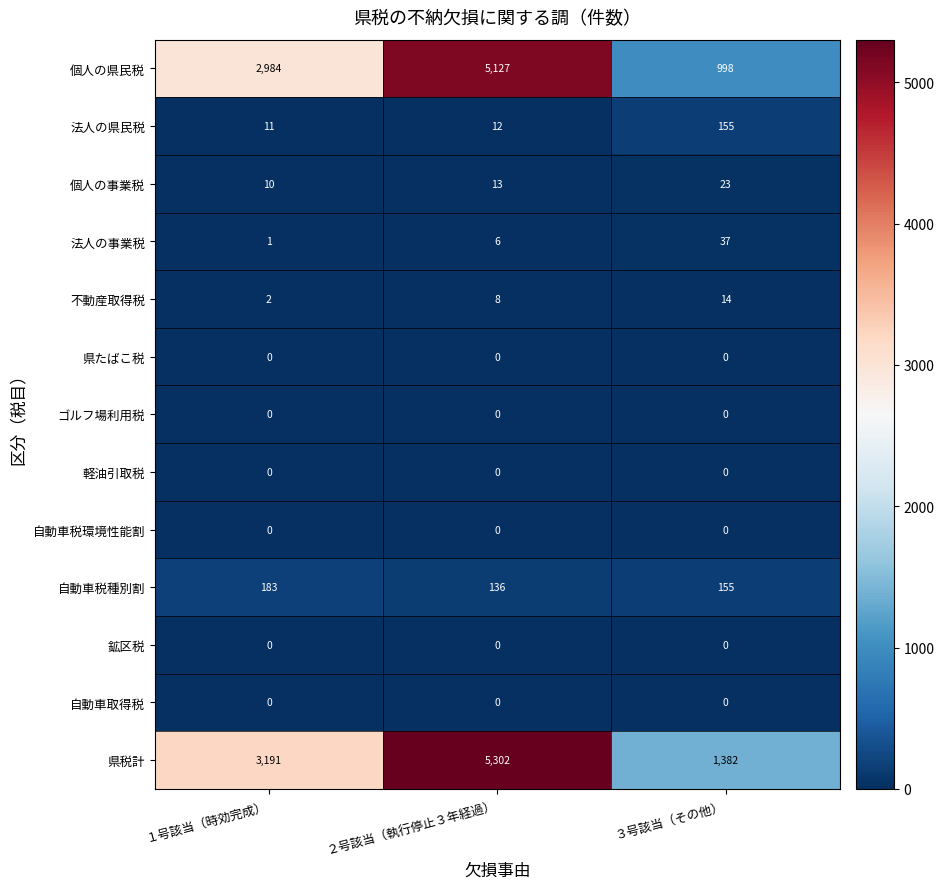

The 法人の事業税 series shows 6 at ２号該当（執行停止３年経過）. True or false?

True